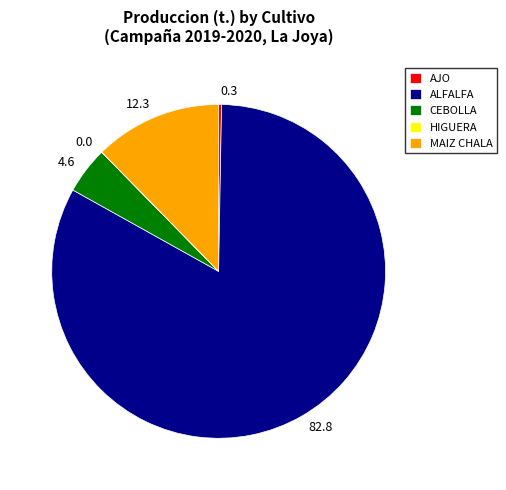

Do 82.8 and 4.6 together represent more than half of the pie?

Yes